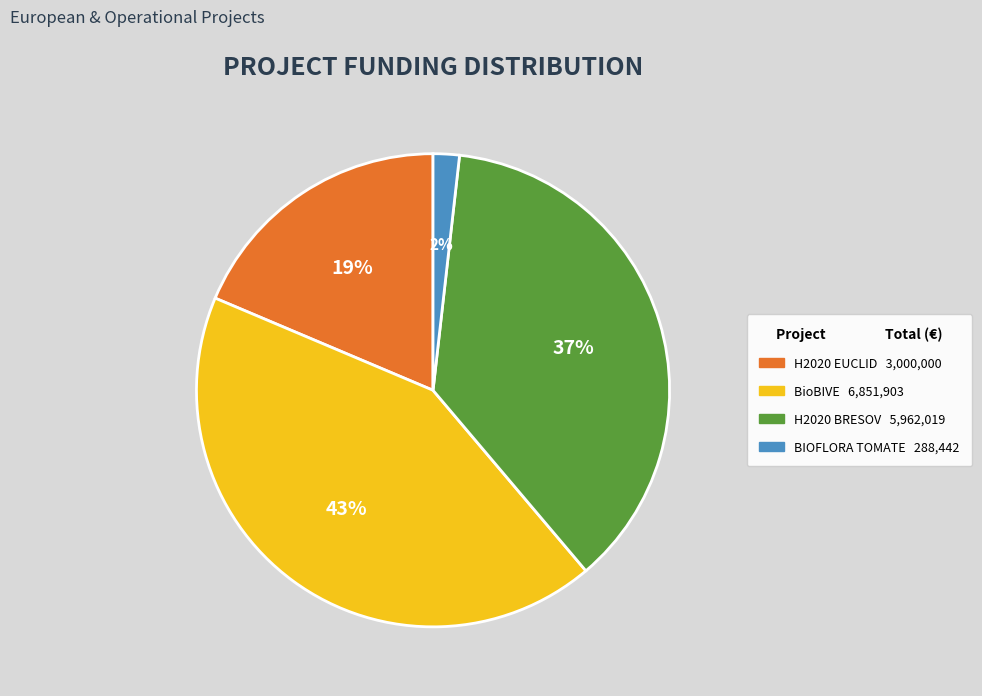

To the nearest percent, what portion does H2020 BRESOV represent?

37%